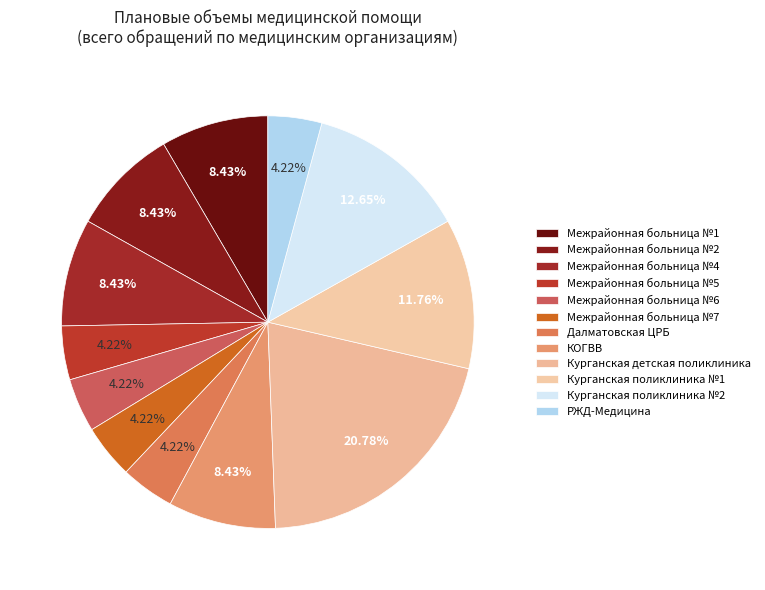

What is the ratio of the value at КОГВВ to the value at РЖД-Медицина?

2.0